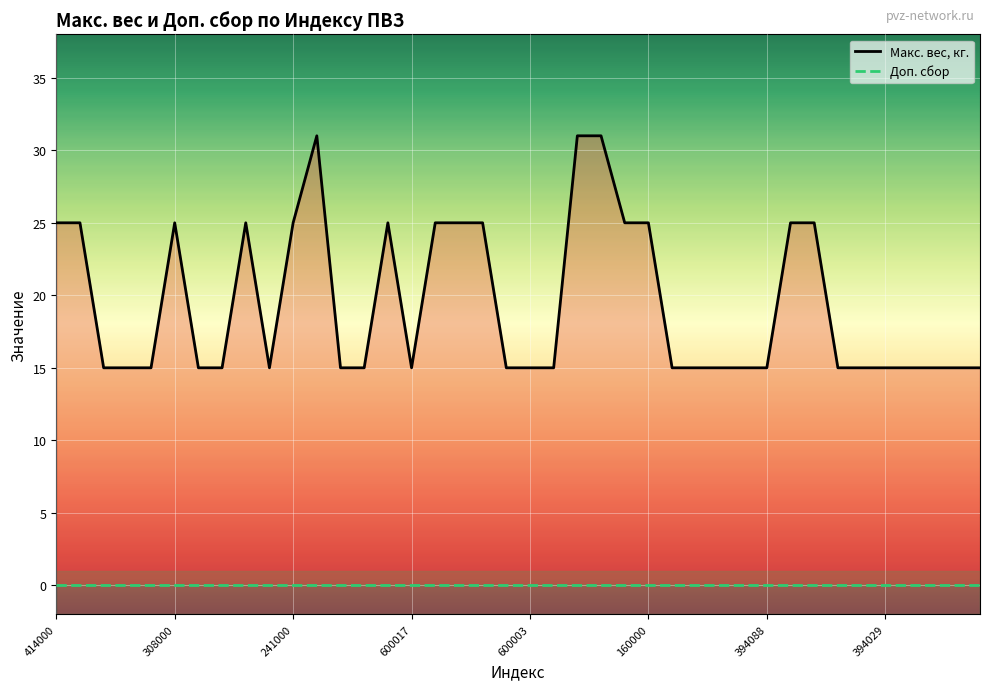

True or false: Доп. сбор has more than 2 points higher than both neighbors.

False